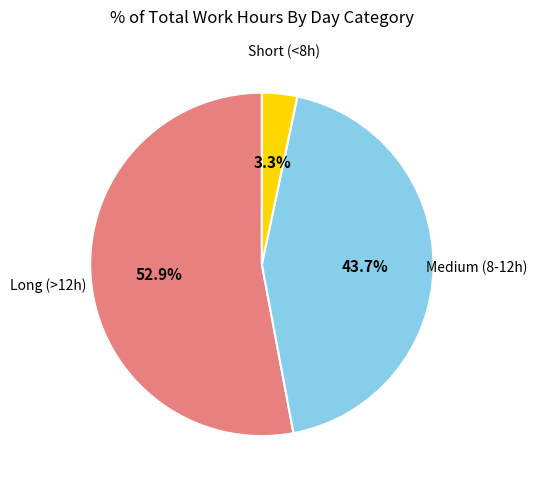

Is there a majority slice in this chart?

Yes